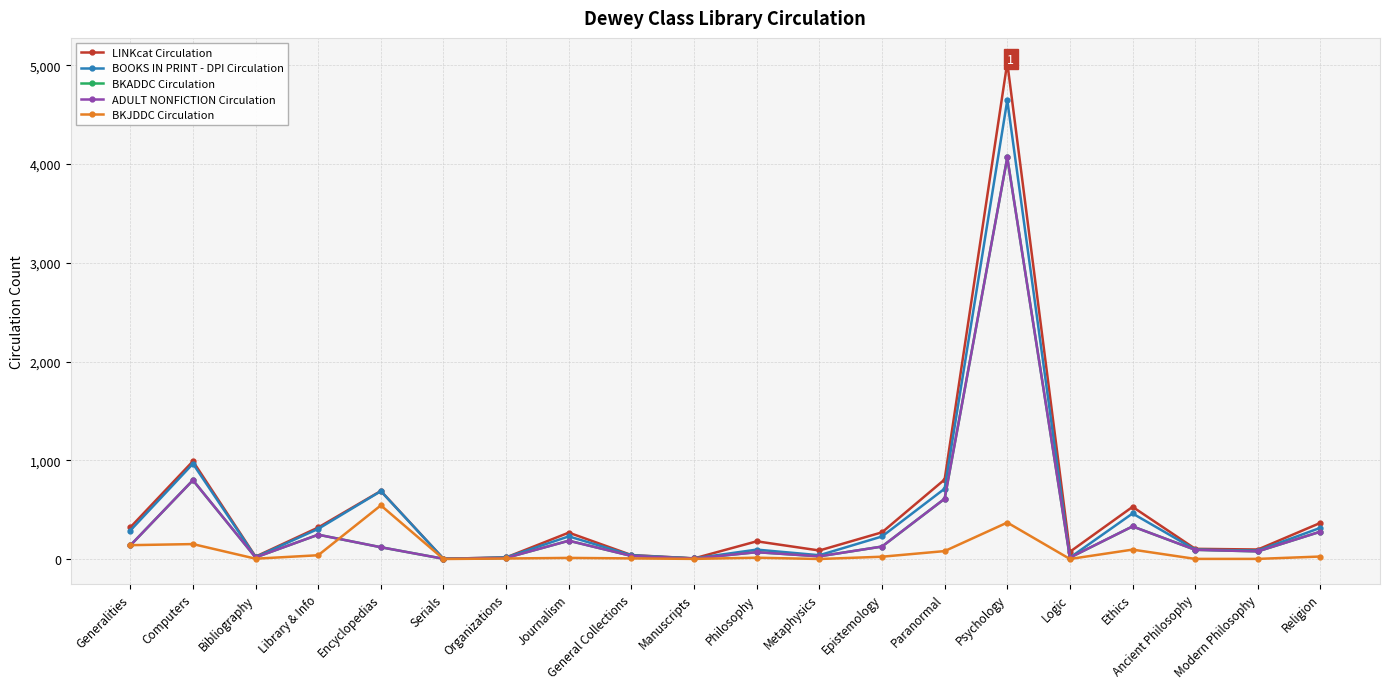

How many interior local peaks does the ADULT NONFICTION Circulation series have?

6